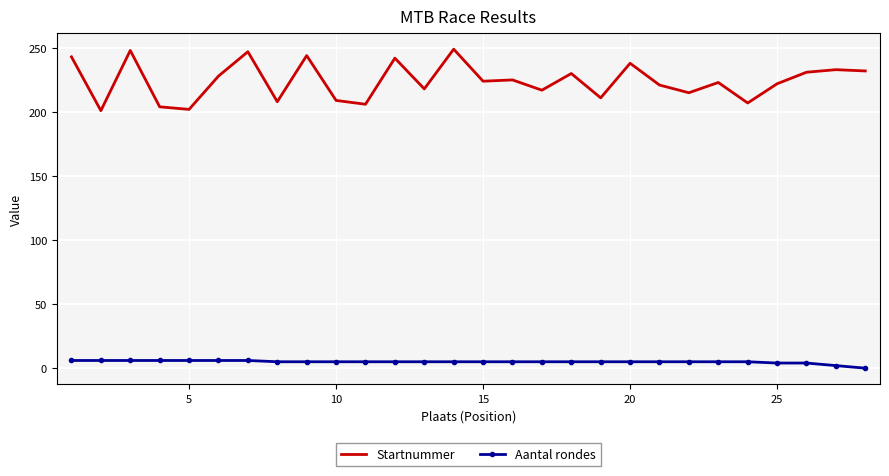

What is the maximum value for Startnummer?

249